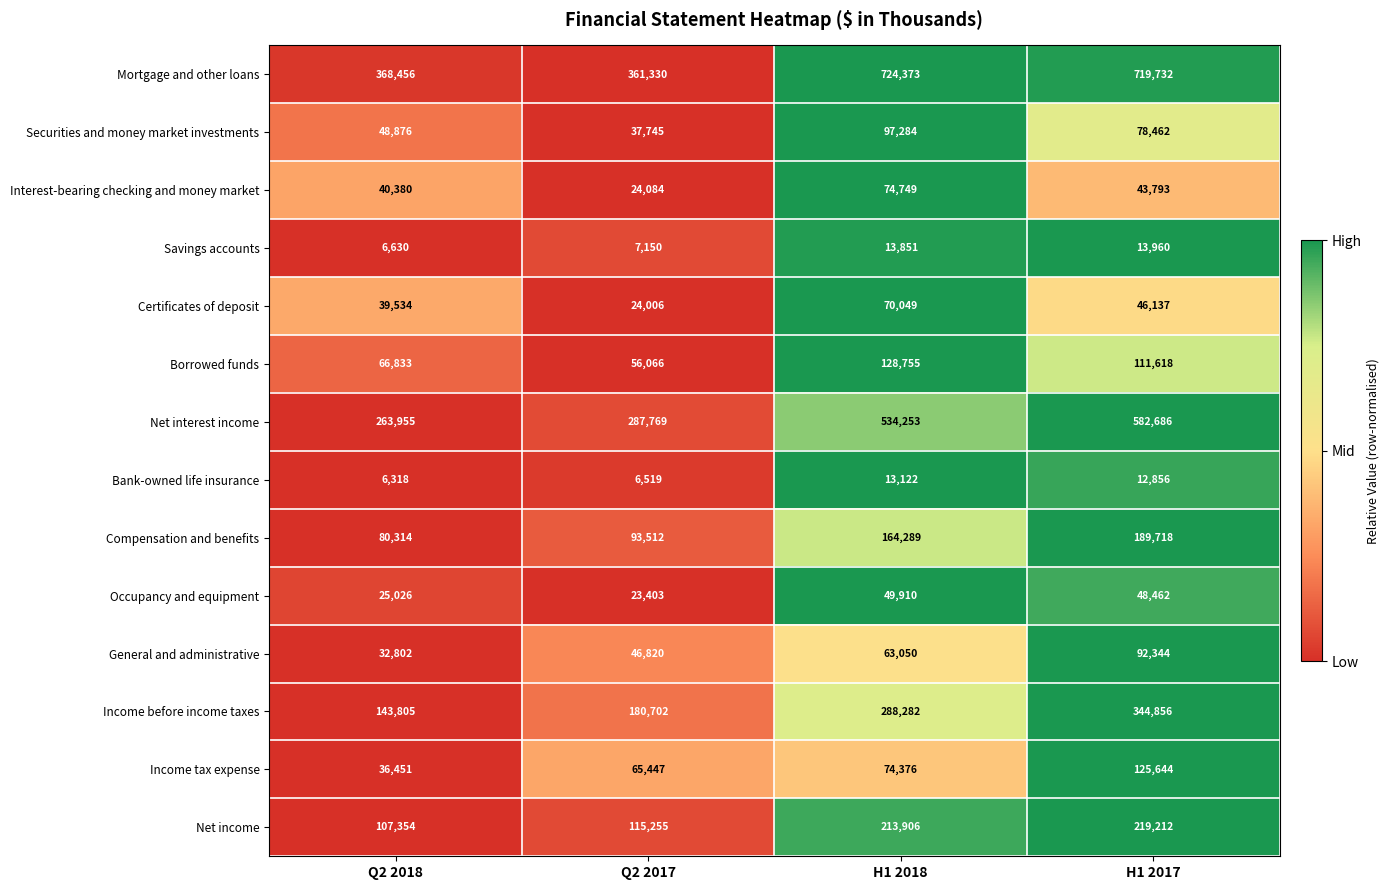

The value of Certificates of deposit at H1 2017 is 46137. True or false?

True